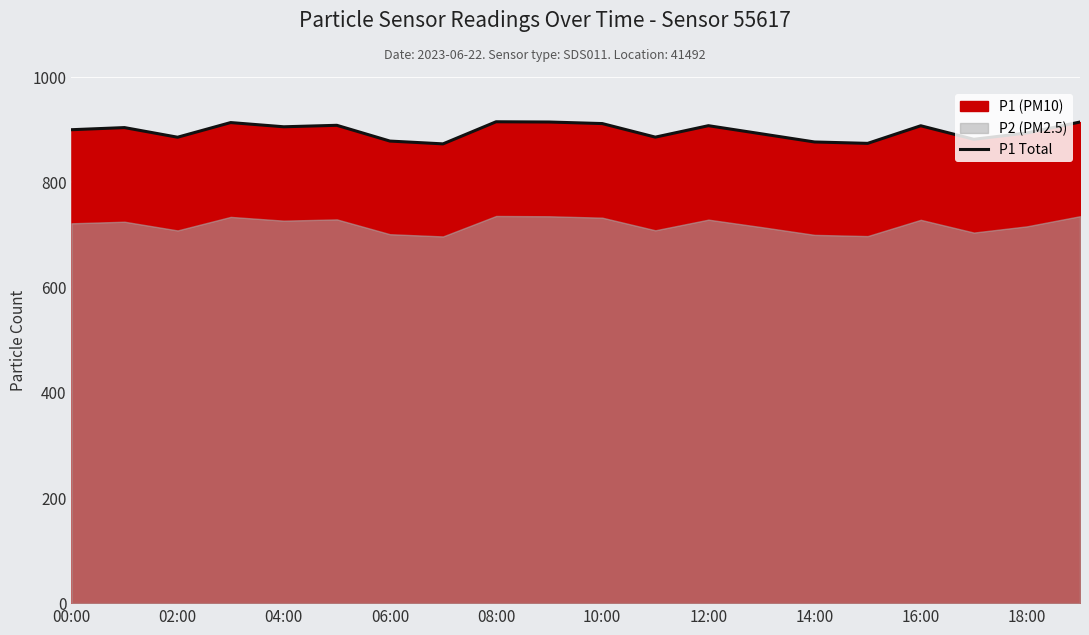

True or false: P1 Total has a value of 877.4 at 06:00.

True